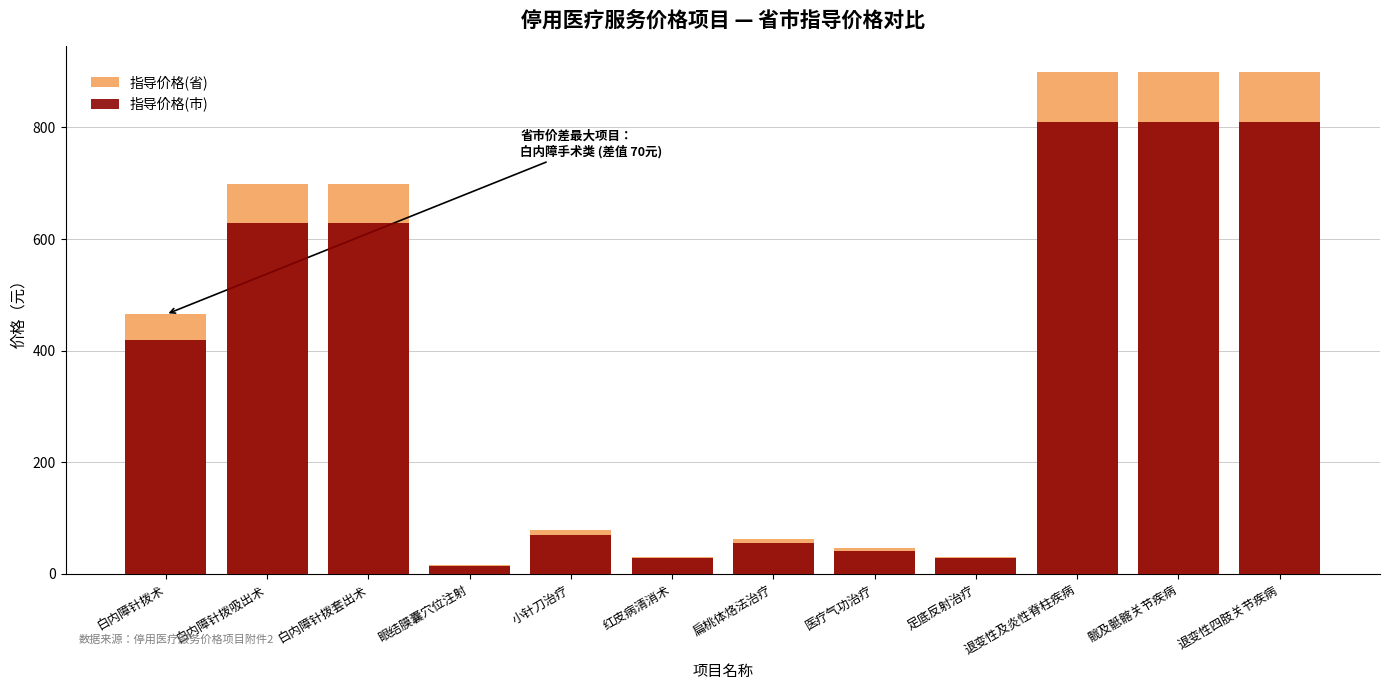

What is the maximum value shown in the chart?

900